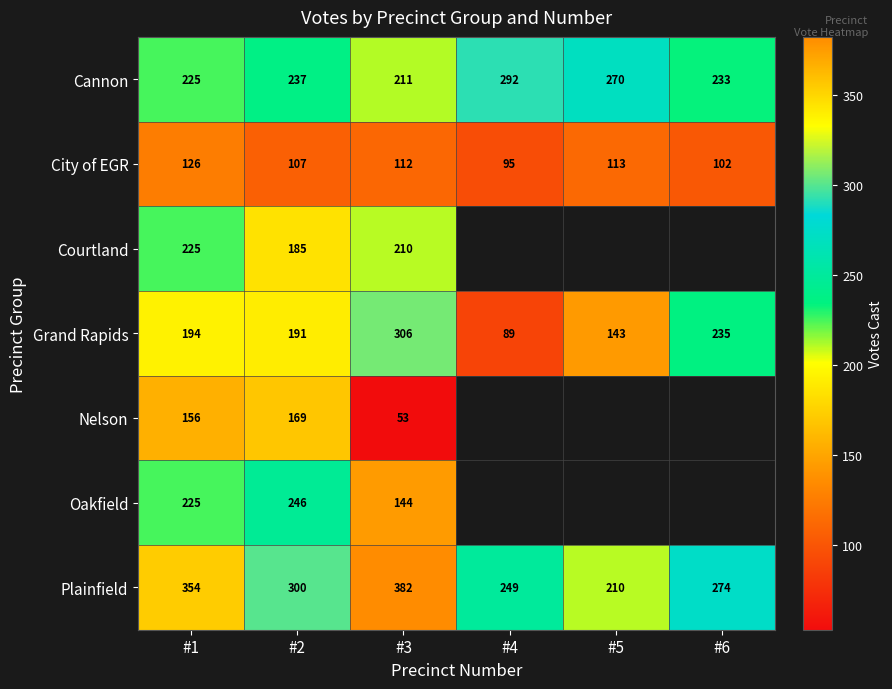

What is the spread (max minus min) of values at #5?

157.0